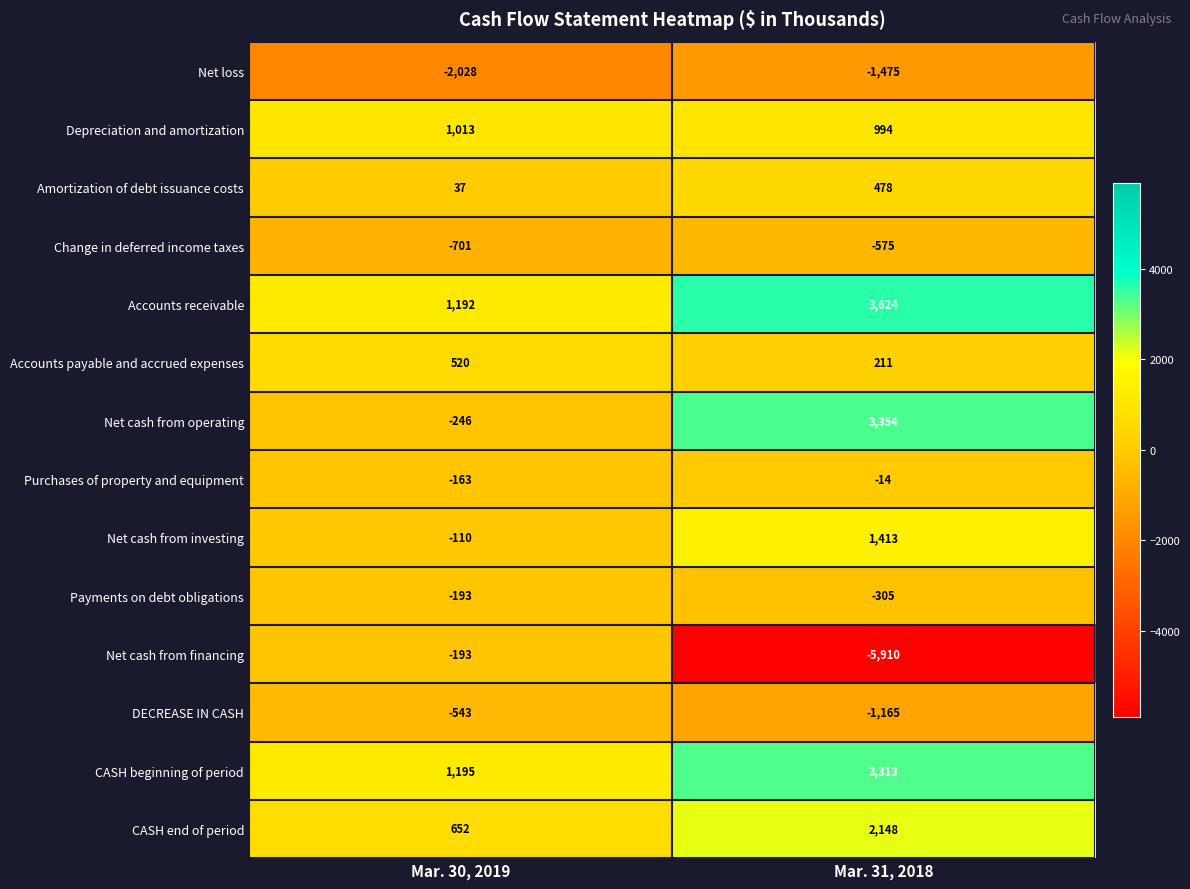

Between Mar. 30, 2019 and Mar. 31, 2018, which series saw the biggest shift?

Net cash from financing